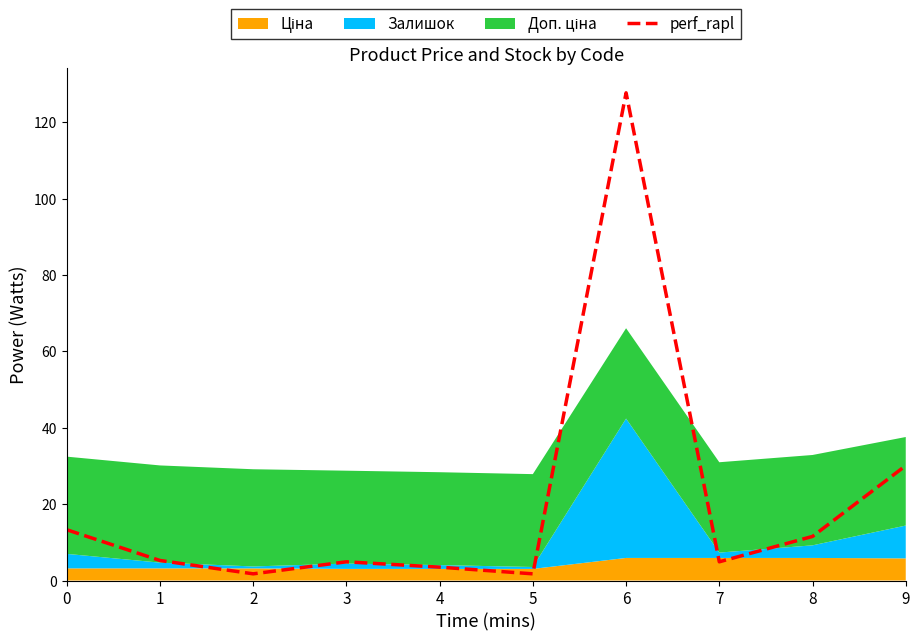

Where is the first local minimum?

2